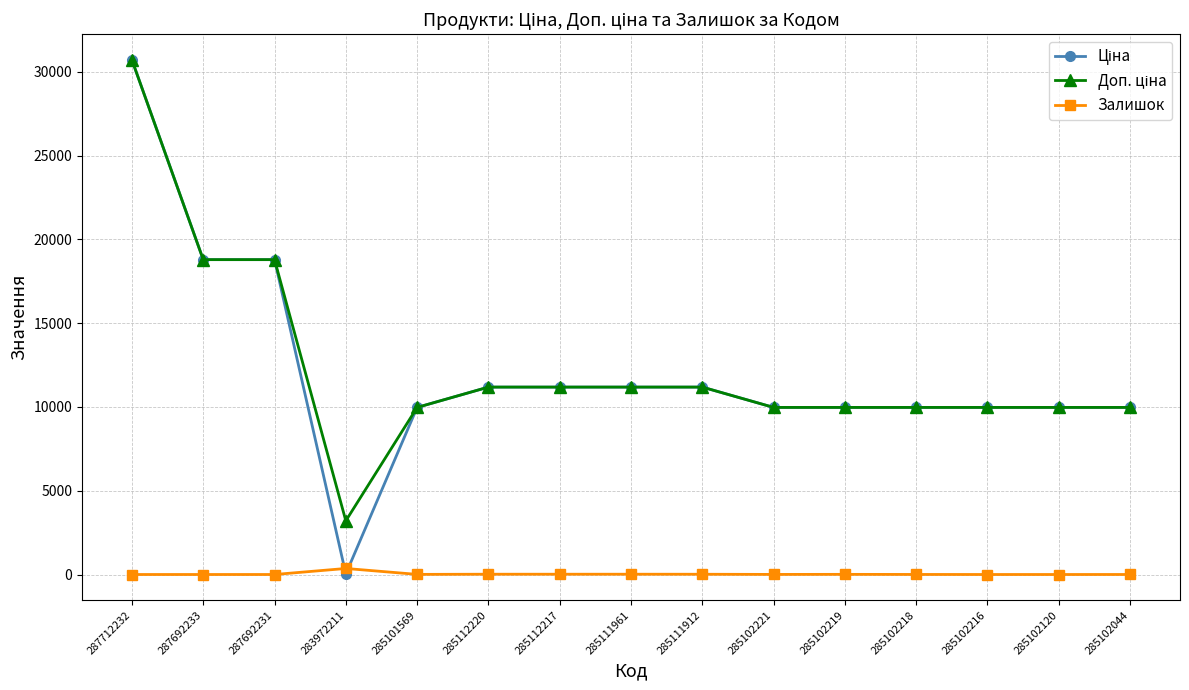

At which category does the chart reach its peak across all series?

287712232